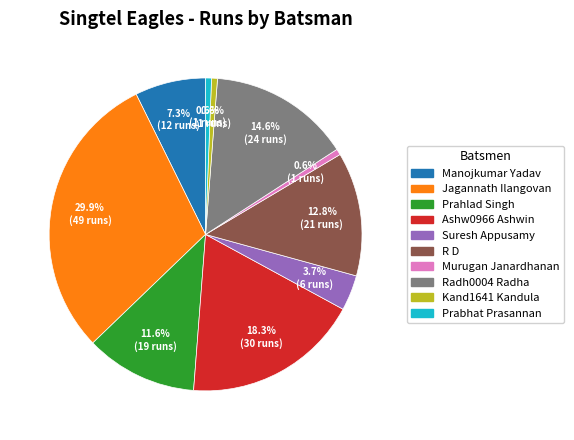

To the nearest percent, what is the difference between the largest and smallest slice percentages?

29%